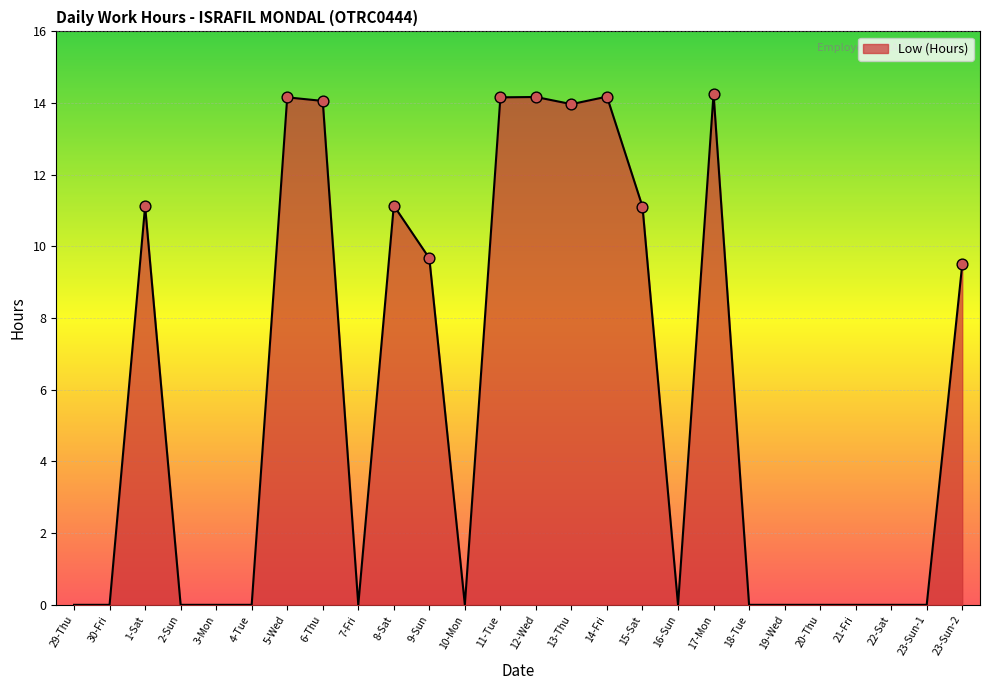

What is the change in value from 4-Tue to 23-Sun-2?

+9.5